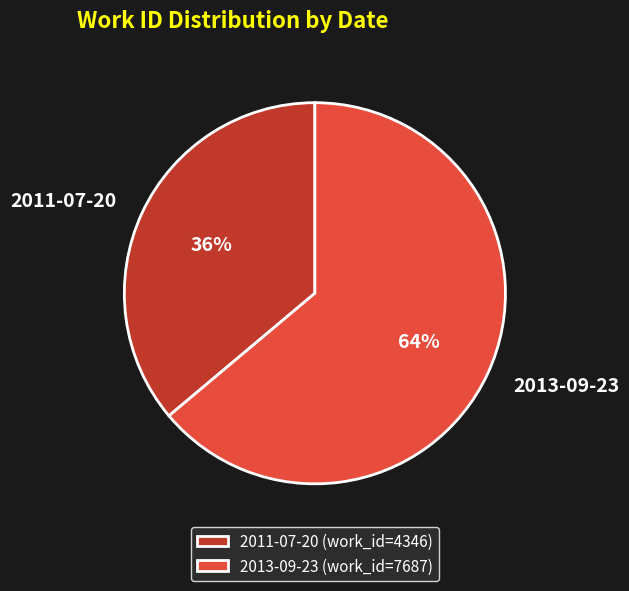

Which slice is the smallest?

2011-07-20